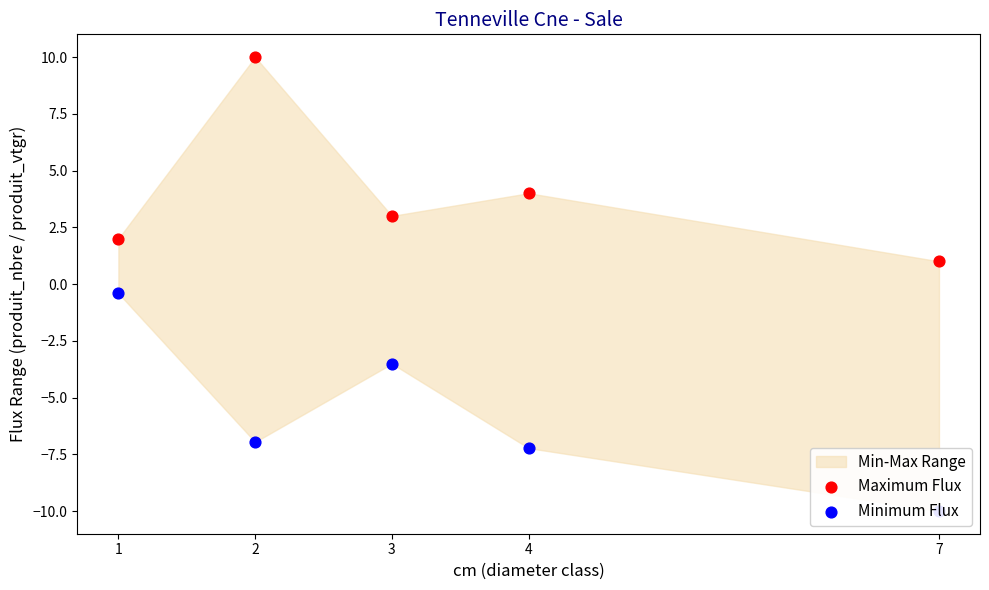

Which series has the largest Y range (max minus min)?

Minimum Flux